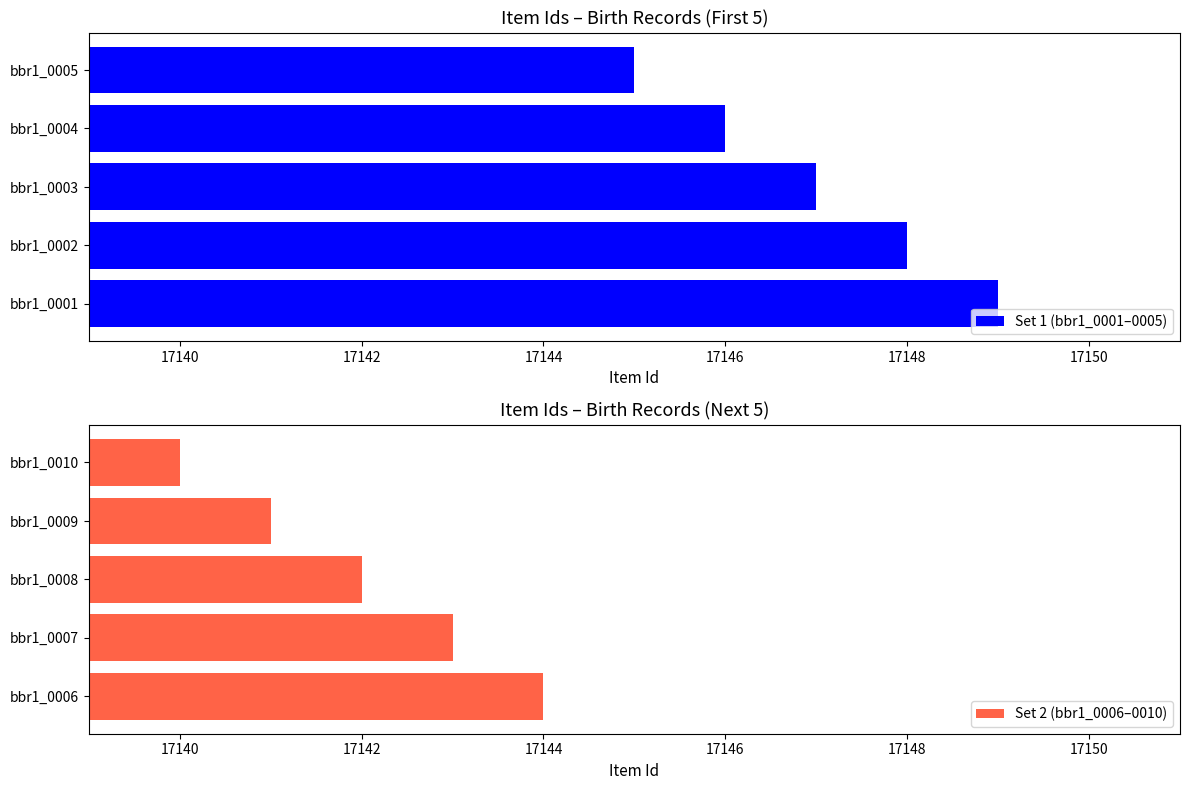

The value of Set 1 (bbr1_0001–0005) at bbr1_0001 is 17149. True or false?

True